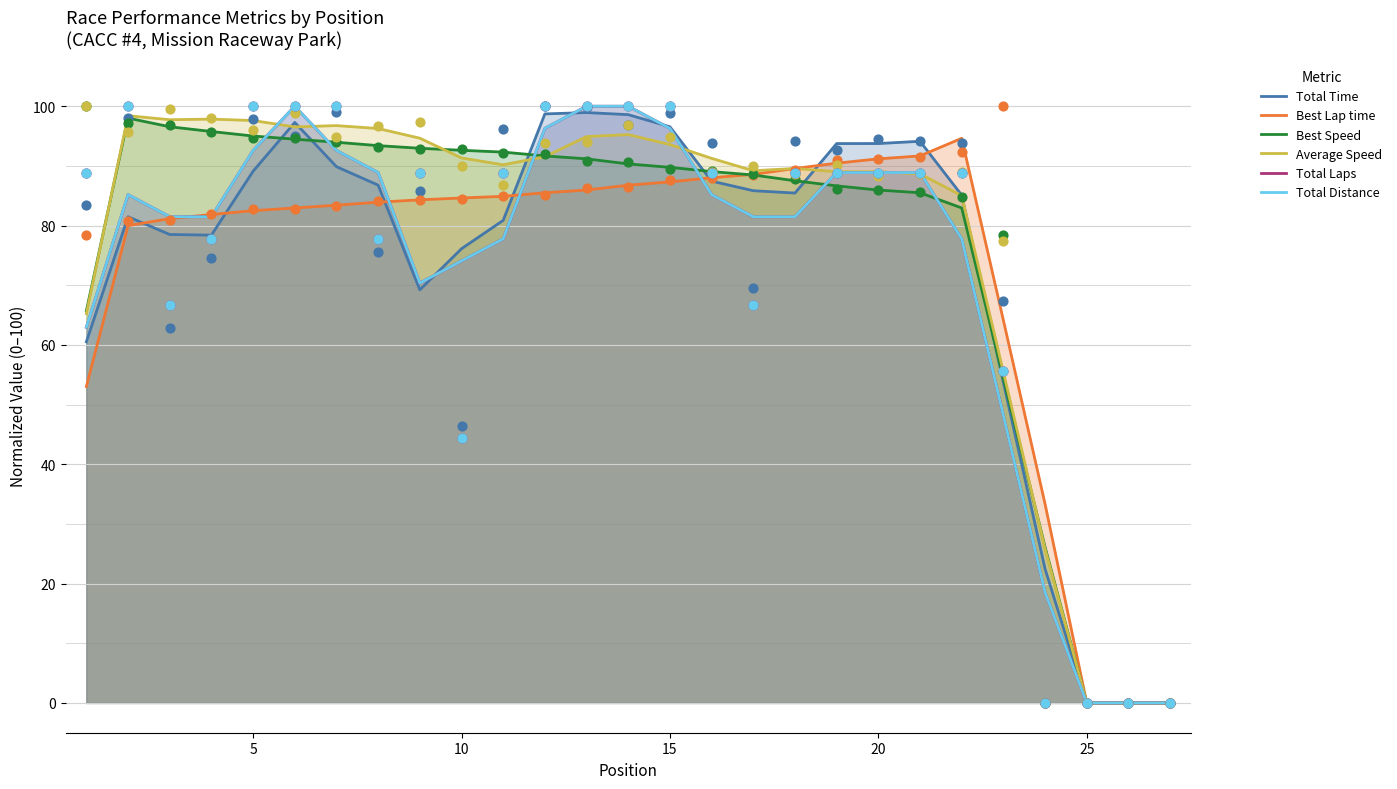

Which series reaches the minimum Y coordinate?

Total Time